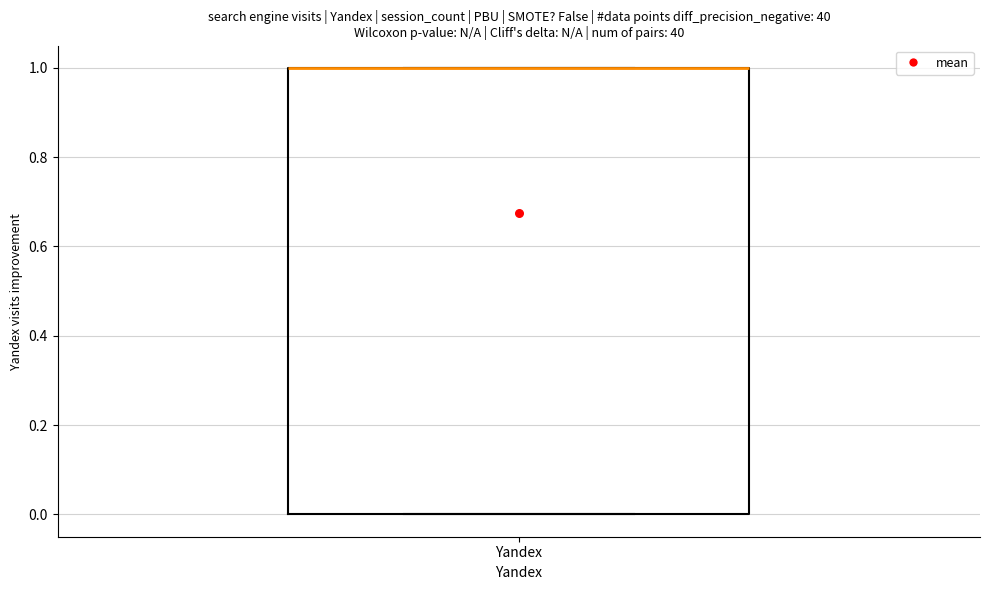

Transcribe this box plot: give where the median line is, the range the box spans, and where the two whiskers end, as read against the y-axis. The values are not printed on the chart, so give them approximately, as read against the axis.

median 1 (drawn on the box's upper edge), box 0 to 1, whiskers 0 to 1